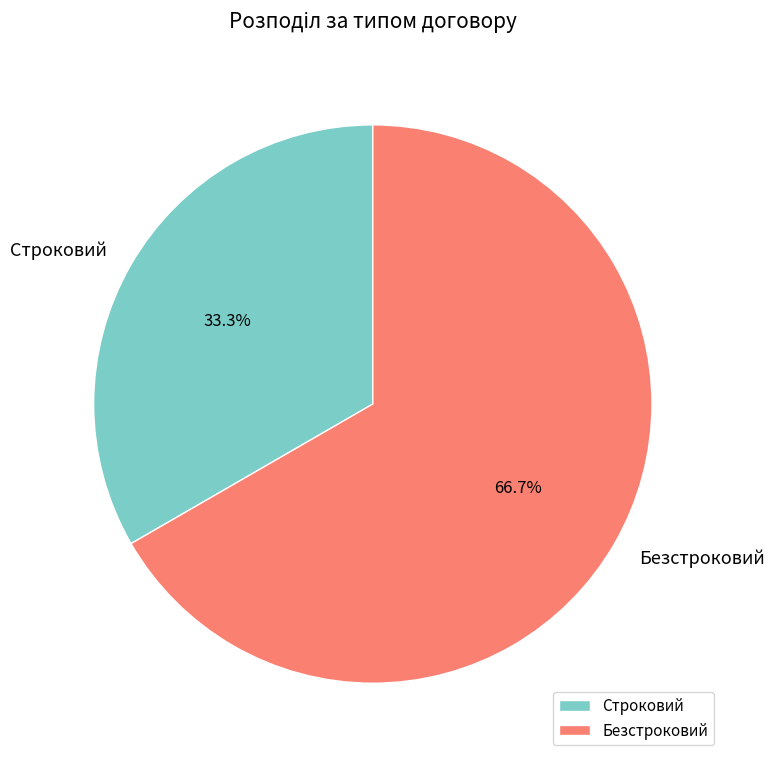

Which slice is the largest?

Безстроковий